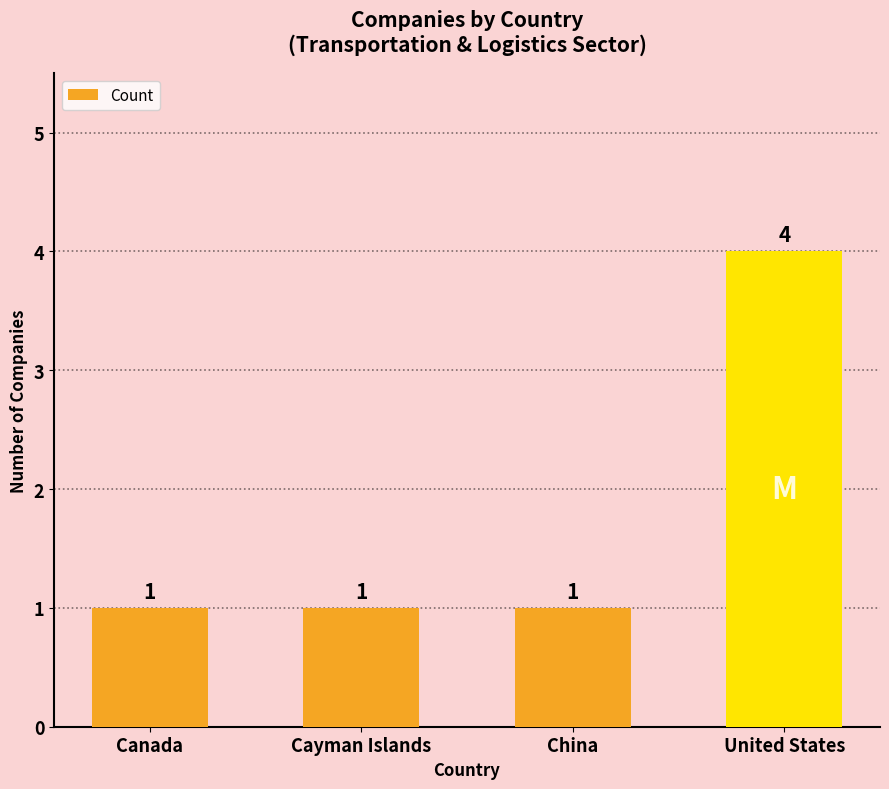

Reading right to left, what are all the values shown in this chart?

4	1	1	1